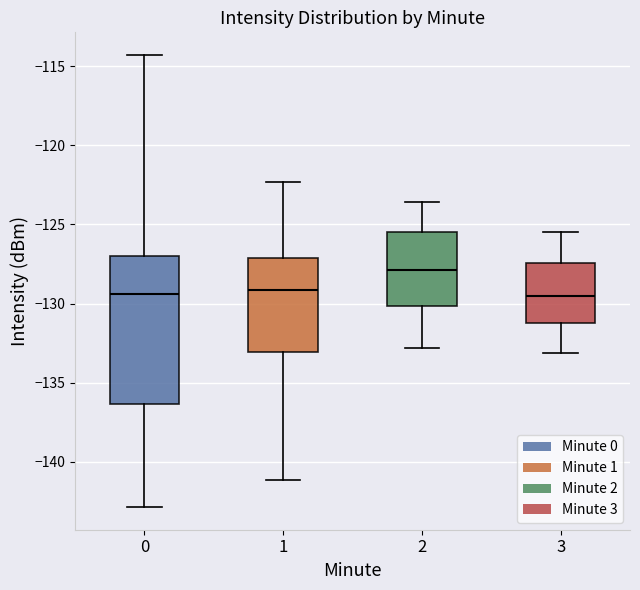

Reading left to right, read every box against the y-axis: the position of its median line, the range the box covers, and the ends of its whiskers. The values are not printed on the chart, so give them approximately, as read against the axis.

0: median -129.5, box -136.5 to -127.0, whiskers -143.0 to -114.5
1: median -129.0, box -133.0 to -127.0, whiskers -141.0 to -122.5
2: median -128.0, box -130.0 to -125.5, whiskers -133.0 to -123.5
3: median -129.5, box -131.0 to -127.5, whiskers -133.0 to -125.5